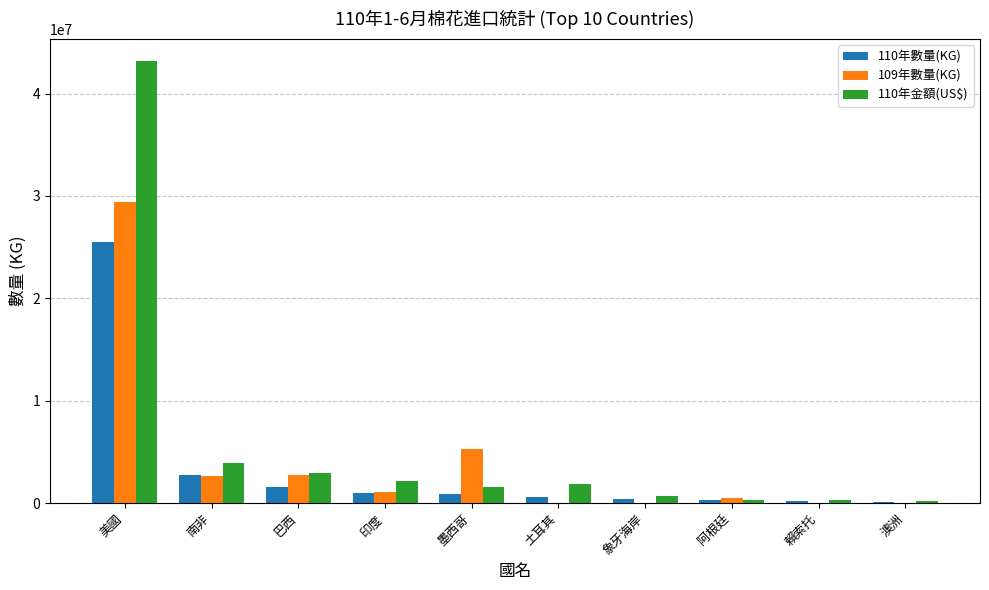

At which label does 110年金額(US$) reach its peak?

美國